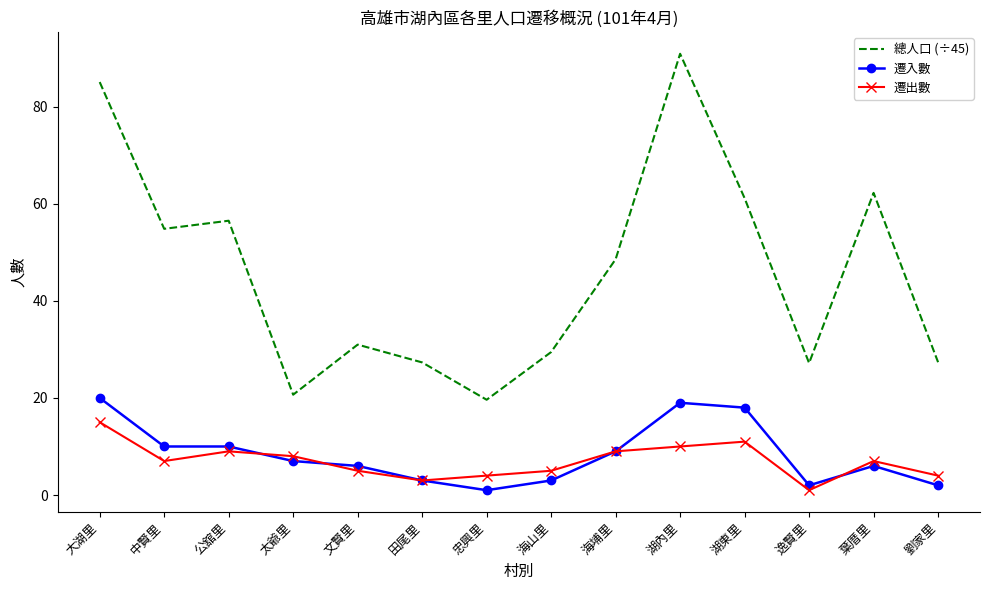

Which series has the largest range (max minus min)?

總人口 (÷45)